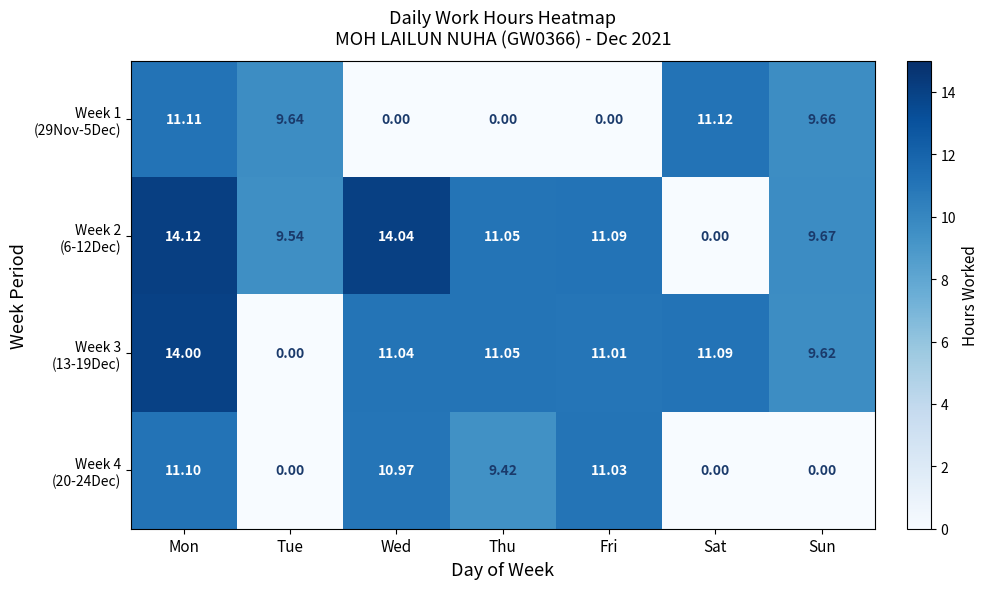

At which category is the sum across all series the highest?

Mon